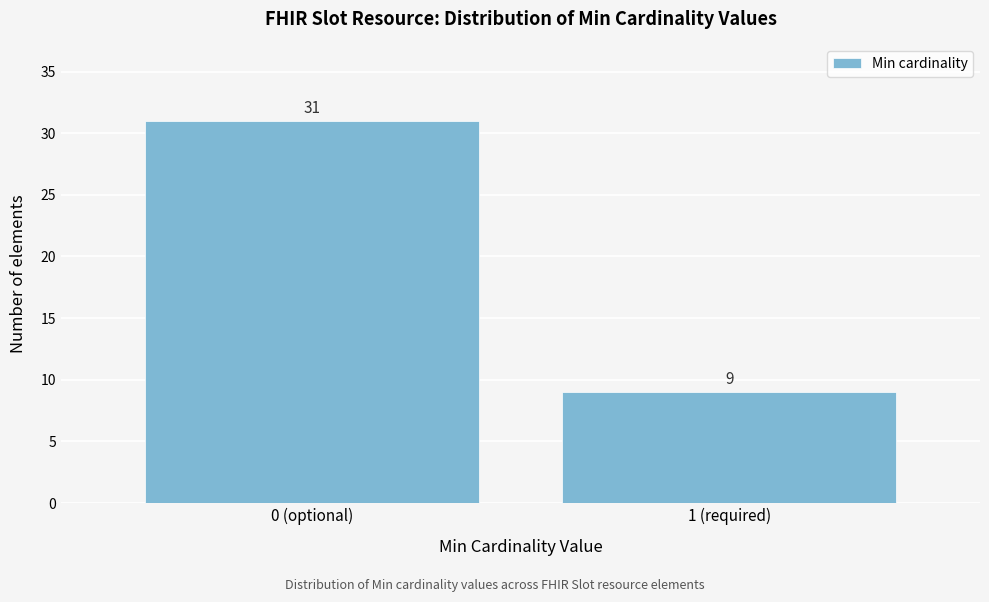

Reading left to right, transcribe all the data shown in this chart.

0 (optional)=31	1 (required)=9